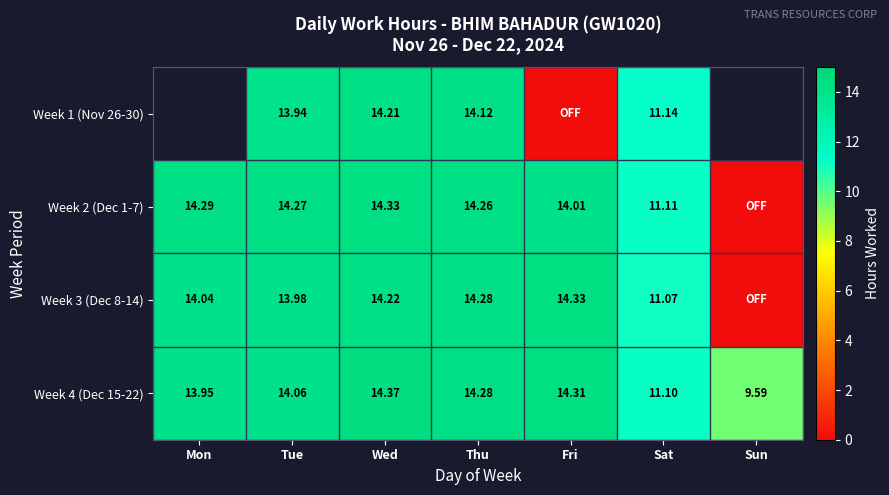

Is the value of Week 4 (Dec 15-22) at Sun greater than the value of Week 2 (Dec 1-7) at Fri?

No